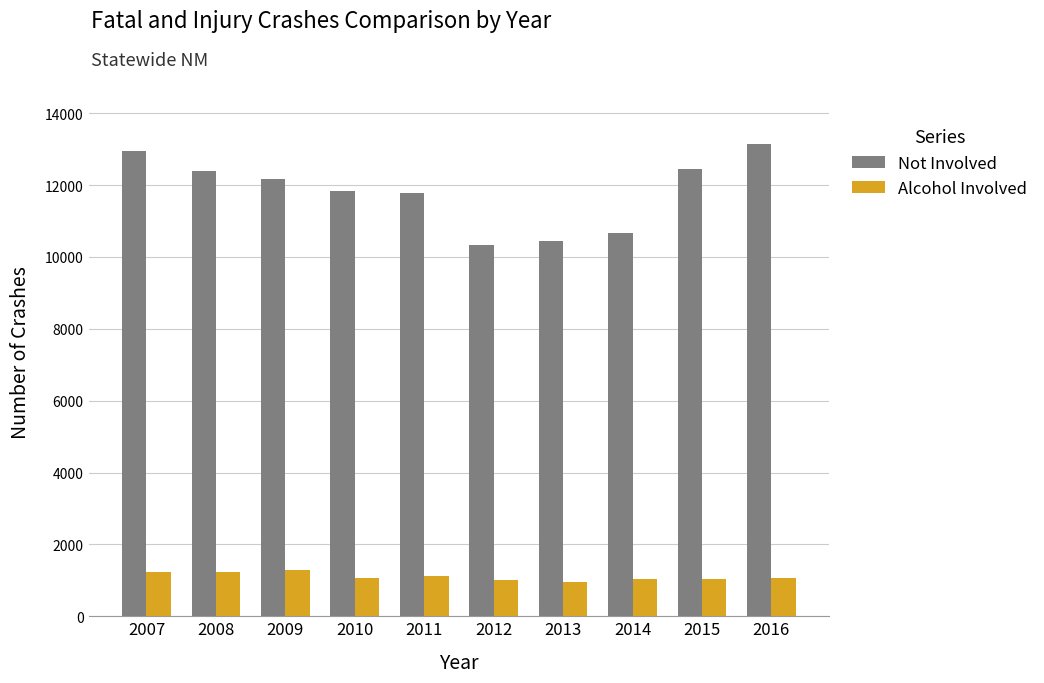

Rank the series by their average value, from lowest to highest.

Alcohol Involved, Not Involved